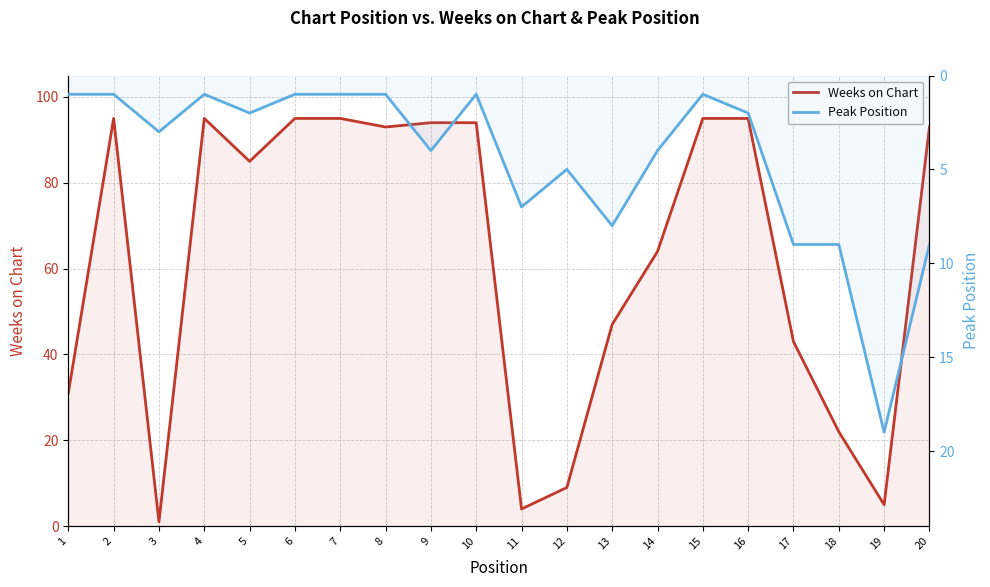

Reading left to right, transcribe all the data shown in this chart.

Weeks on Chart: 31	95	1	95	85	95	95	93	94	94	4	9	47	64	95	95	43	22	5	93
Peak Position: 1	1	3	1	2	1	1	1	4	1	7	5	8	4	1	2	9	9	19	9